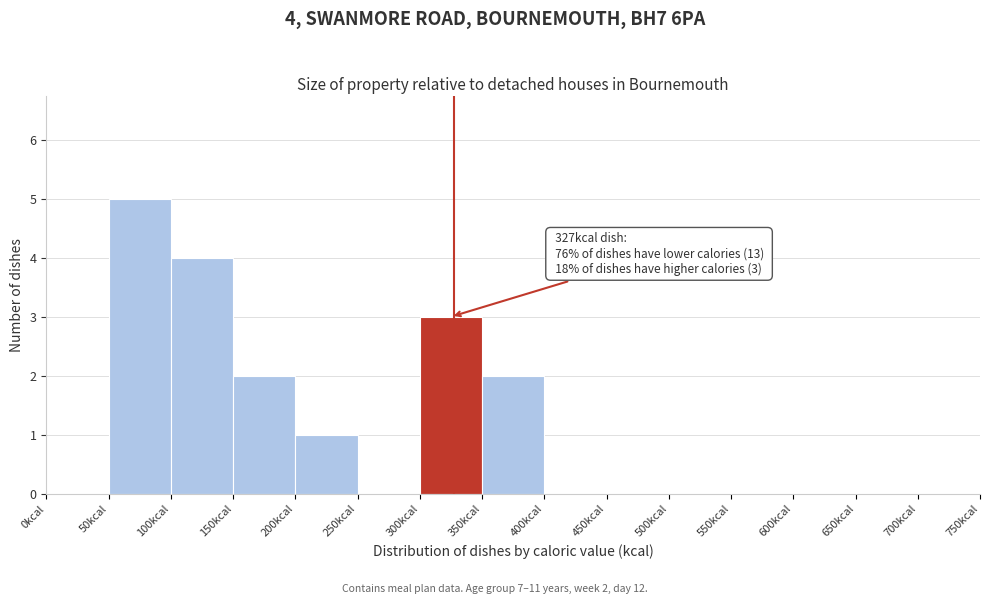

Over which range of the x-axis is the bar tallest?

50 to 100